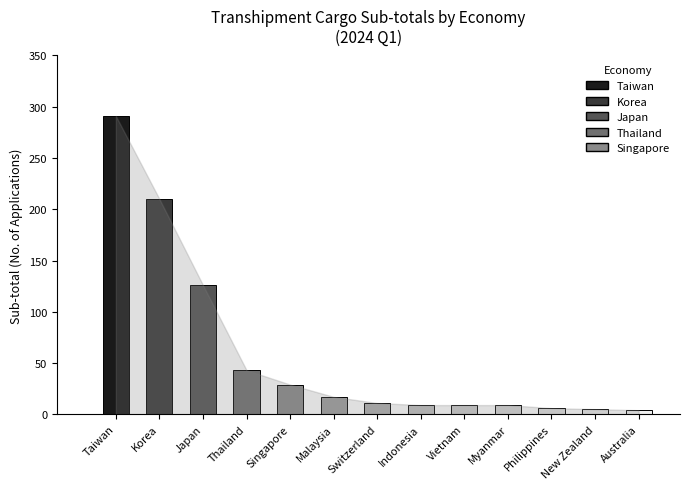

Which label corresponds to the smallest value in the chart?

Australia